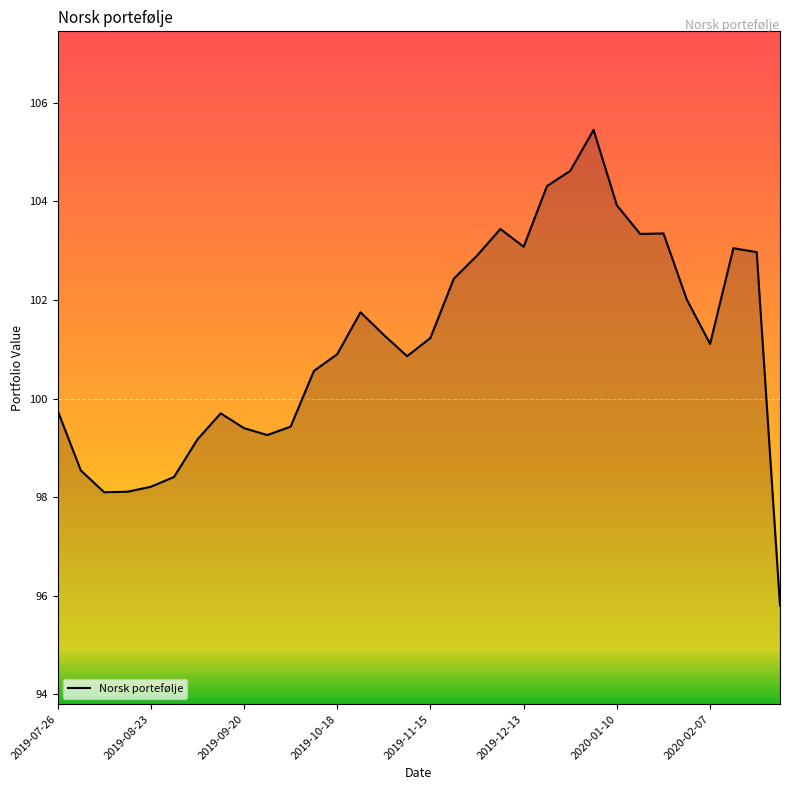

What is the maximum value shown in the chart?

105.5